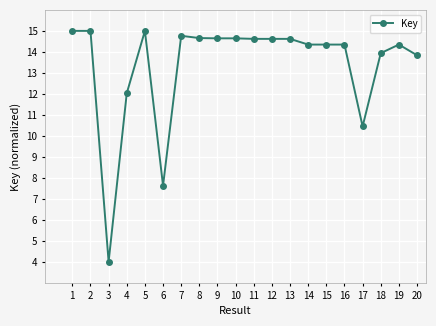

What is the change in value from 6 to 10?

+7.0